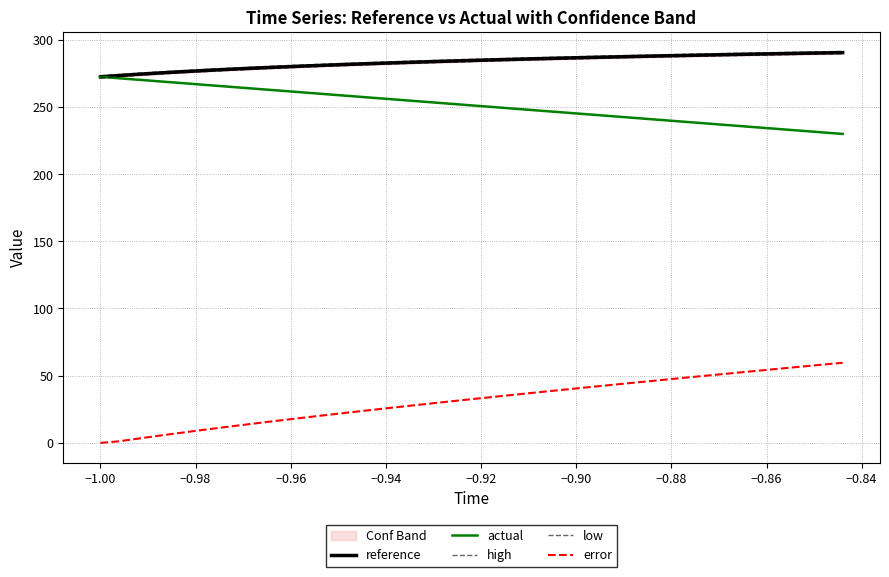

What are all the series names shown in the legend?

reference, actual, high, low, error